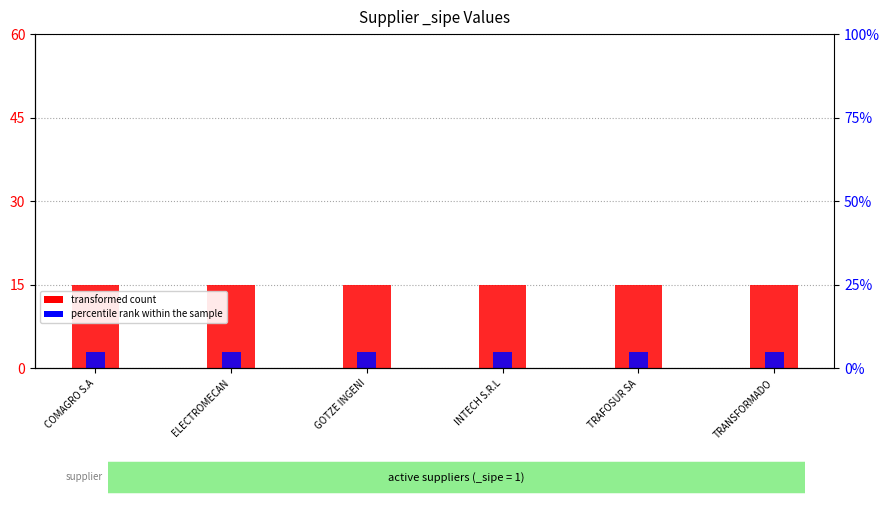

Reading left to right, extract all data points from this chart.

transformed count: COMAGRO S.A=15	ELECTROMECAN=15	GOTZE INGENI=15	INTECH S.R.L=15	TRAFOSUR SA=15	TRANSFORMADO=15
percentile rank within the sample: COMAGRO S.A=3	ELECTROMECAN=3	GOTZE INGENI=3	INTECH S.R.L=3	TRAFOSUR SA=3	TRANSFORMADO=3